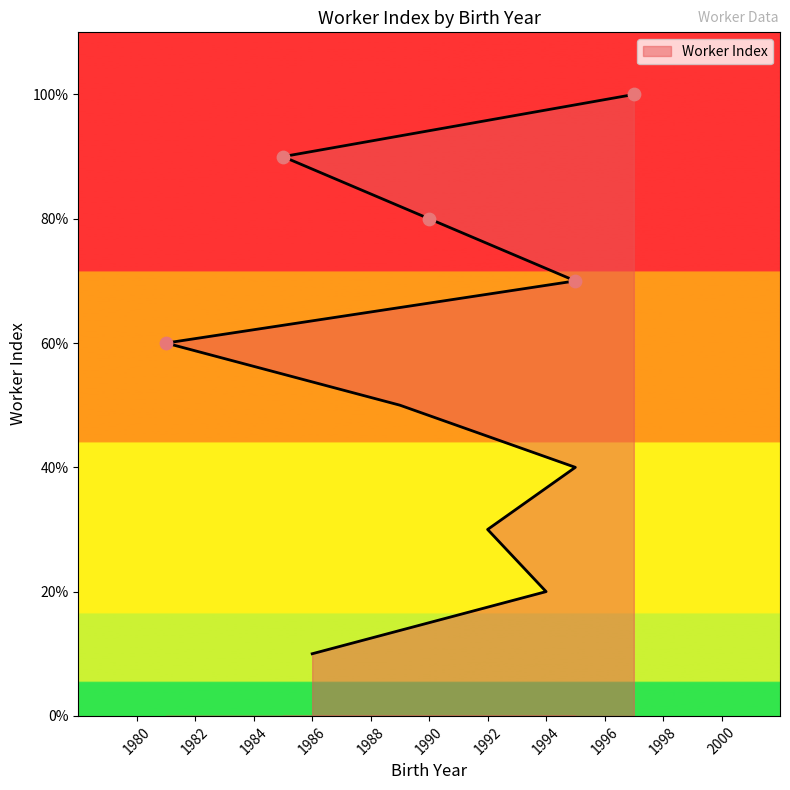

Approximately how many times larger is the value at 1995 compared to 1995?

1.8